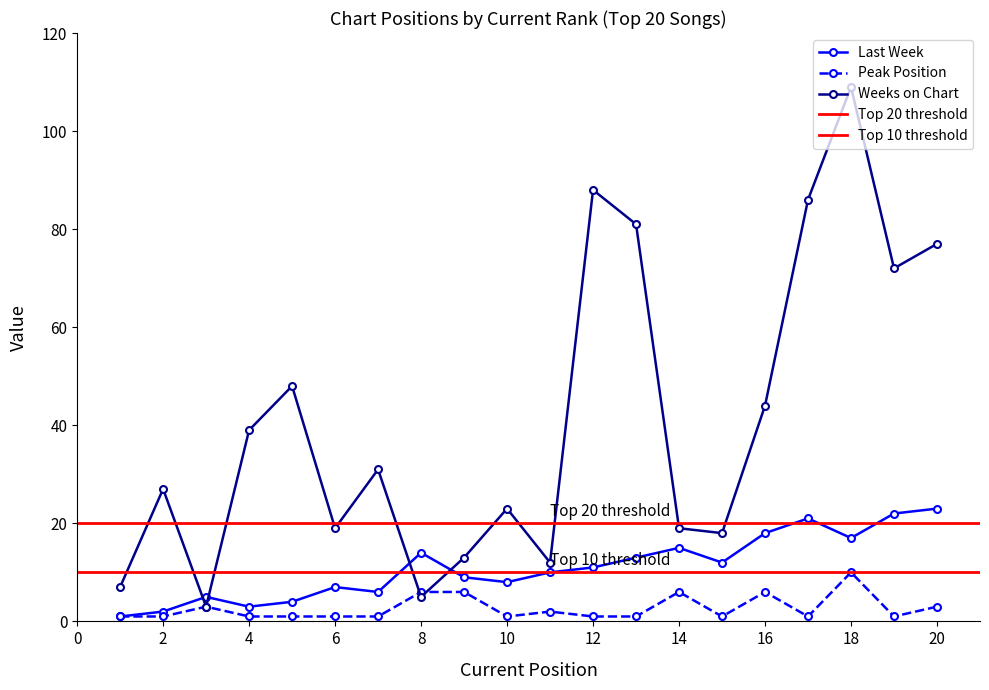

How many distinct data groups are displayed?

3